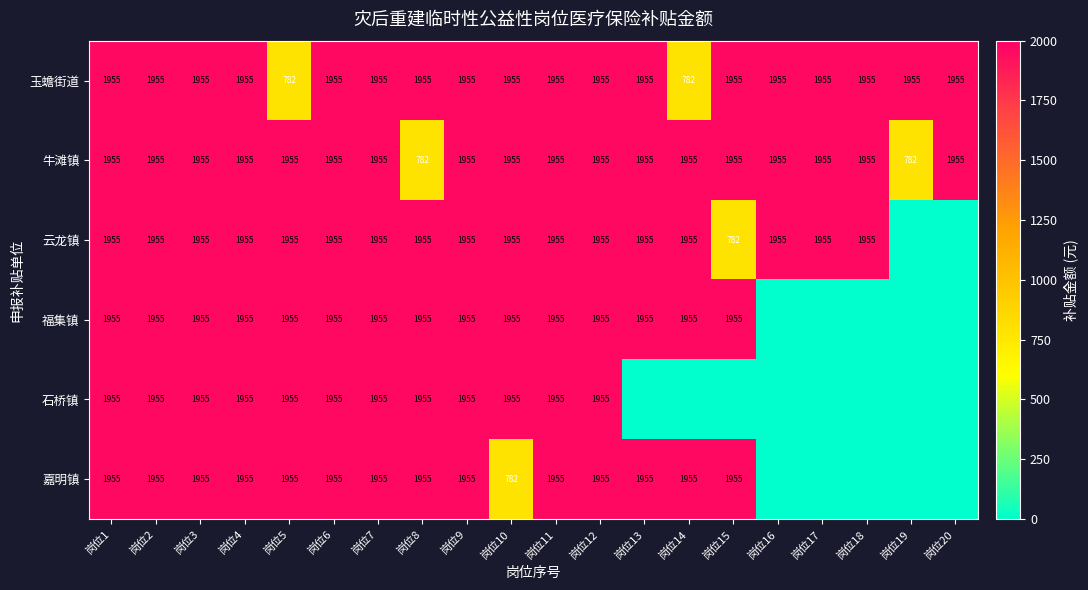

What is the sum of the 云龙镇 values at 岗位13 and 岗位1?

3910